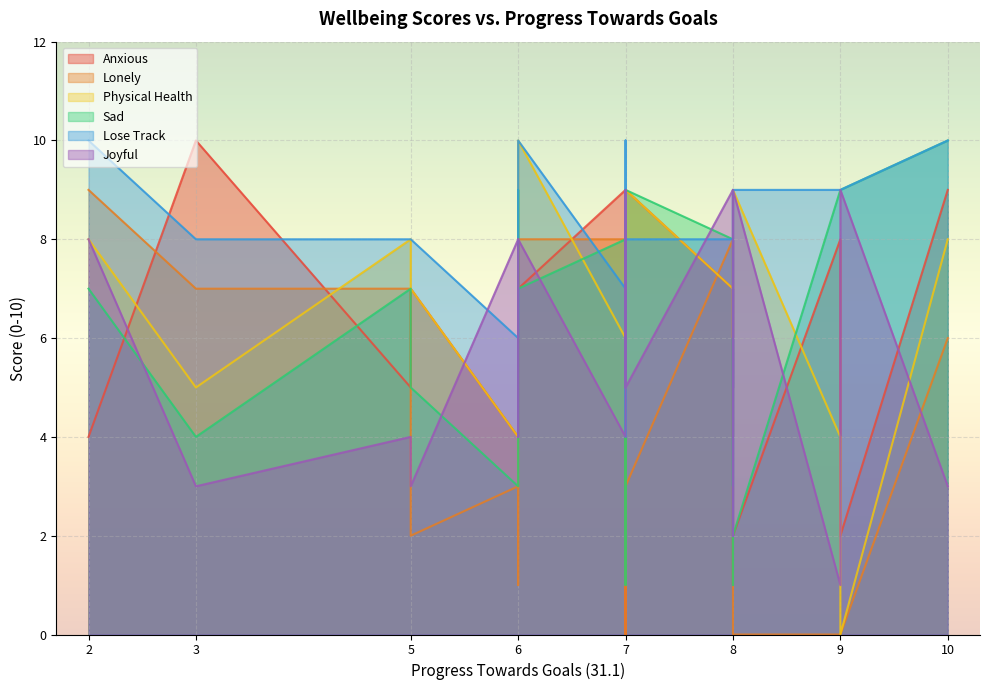

What is the average value of the Joyful series?

6